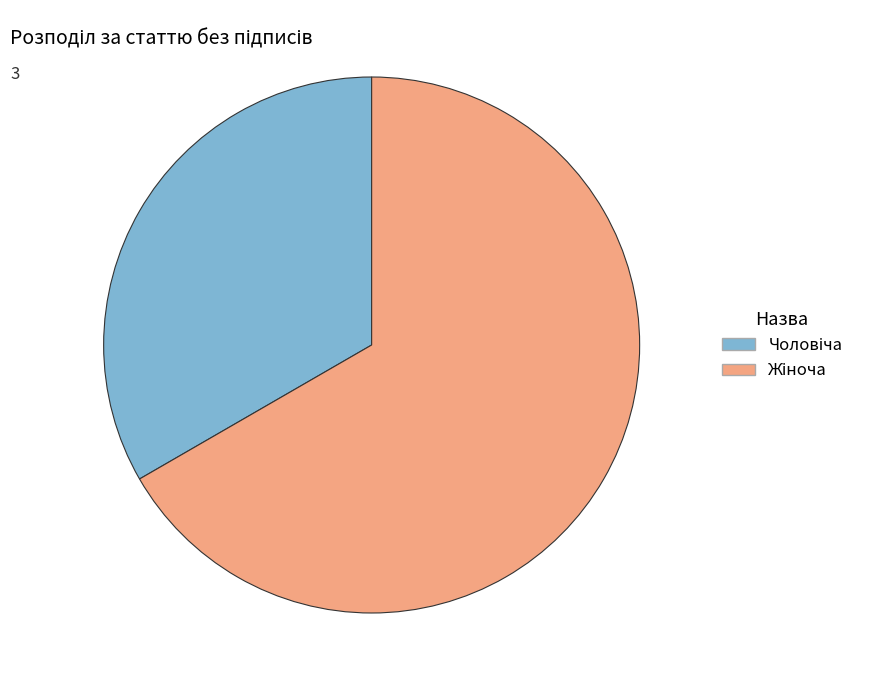

Is there any slice that represents more than half of the pie?

Yes